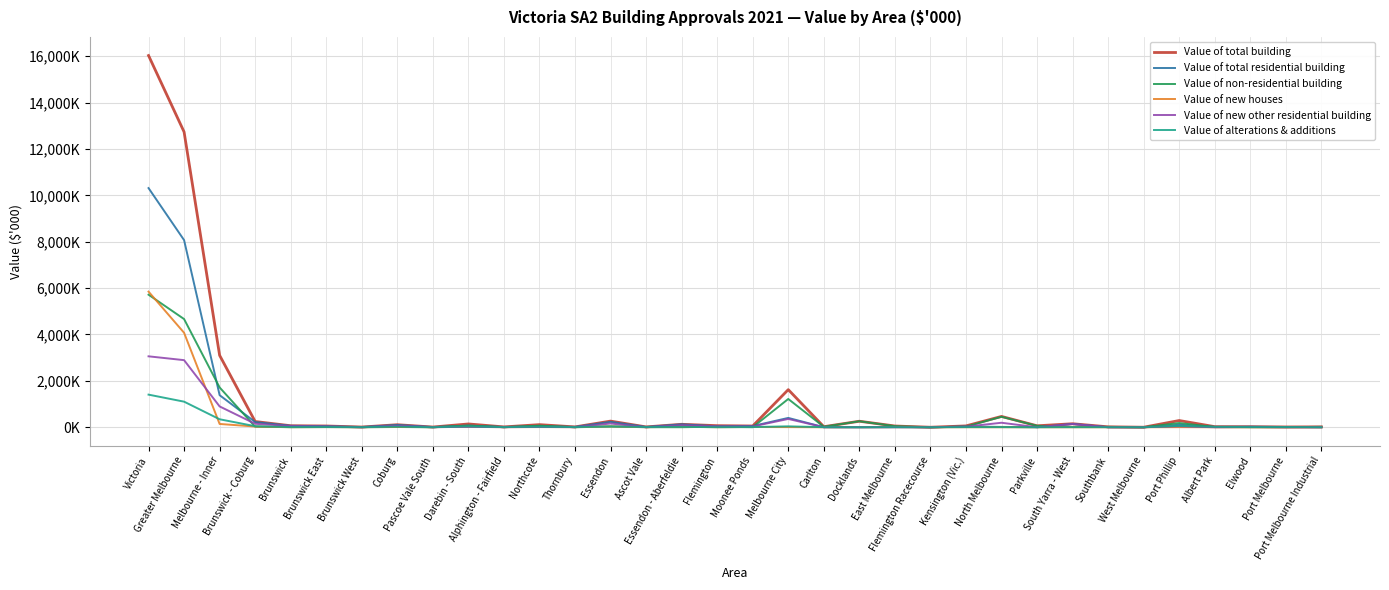

Reading left to right, list all the values displayed in this chart.

Value of total building: 16028935.7	12734659.2	3099823.2	247534.6	64889.0	54692.0	9675.5	109001.5	9276.6	141975.2	14797.2	112252.7	14925.3	265004.2	14893.2	127422.1	68069.3	54619.6	1621856.5	23554.1	259221.6	53598.2	155.5	57619.9	466431.0	62567.1	151079.2	18056.0	990.0	289473.1	25187.3	23762.8	12318.6	17247.0
Value of total residential building: 10312909.1	8069536.0	1383400.2	224879.8	61928.4	45636.5	9475.5	98562.8	9276.6	71962.4	12619.8	44564.9	14777.6	234054.2	13066.9	126082.1	42447.5	52457.7	402565.7	3069.2	28.6	7877.6	0.0	31319.6	14528.9	590.1	142868.4	2038.3	0.0	107406.4	17101.8	23573.8	11145.5	15.5
Value of non-residential building: 5716026.6	4665123.3	1716423.1	22654.8	2960.6	9055.5	200.0	10438.7	0.0	70012.8	2177.4	67687.7	147.7	30950.0	1826.3	1340.1	25621.8	2161.8	1219290.8	20484.9	259192.9	45720.7	155.5	26300.3	451902.2	61977.0	8210.8	16017.8	990.0	182066.7	8085.6	189.0	1173.1	17231.5
Value of new houses: 5848275.9	4073307.1	141662.6	30224.6	3272.3	6108.1	3962.0	12260.8	4621.5	15550.1	3643.6	7259.2	4647.3	37278.2	2672.1	22984.8	1460.0	10161.4	5797.0	0.0	0.0	3982.2	0.0	866.4	948.4	0.0	0.0	0.0	0.0	4379.0	0.0	1294.0	735.0	0.0
Value of new other residential building: 3058378.9	2893245.6	897720.9	149316.3	51609.3	31347.0	880.0	62780.0	2700.0	18484.2	3069.5	12415.3	2999.3	160782.4	1186.1	86093.8	39100.0	34402.5	357794.9	0.0	0.0	0.0	0.0	25140.0	193817.5	0.0	138837.5	0.0	0.0	43258.6	0.0	13424.8	1250.0	0.0
Value of alterations & additions: 1406254.4	1102983.2	344016.6	45338.9	7046.8	8181.4	4633.5	23522.0	1955.1	37928.1	5906.7	24890.4	7131.0	35993.6	9208.7	17003.5	1887.5	7893.9	38973.8	3069.2	28.6	3895.4	0.0	5313.2	5479.2	590.1	4031.0	2038.3	0.0	59768.8	17101.8	8854.9	9160.5	15.5